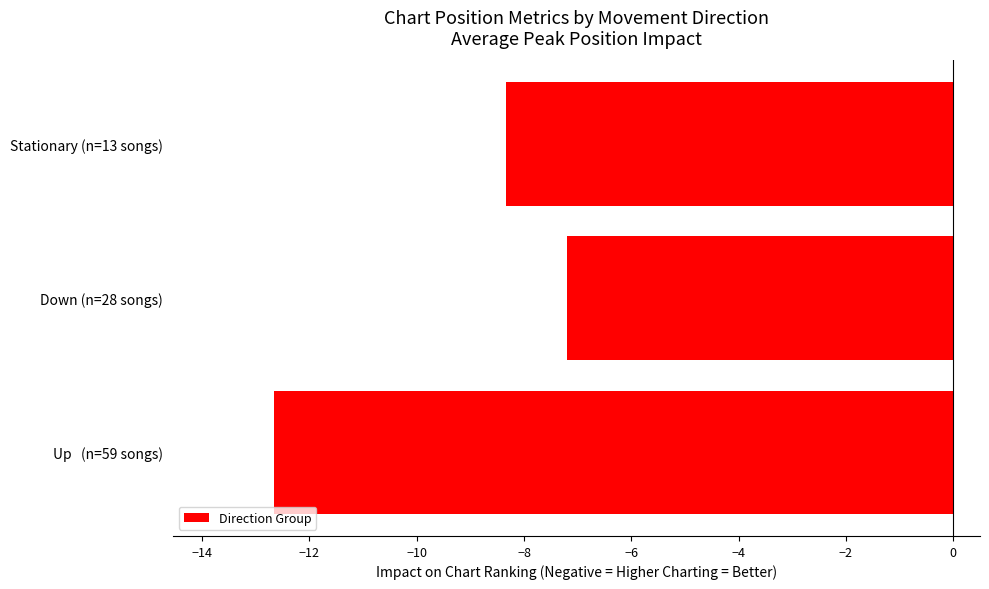

What is the sum of all values?

-28.2